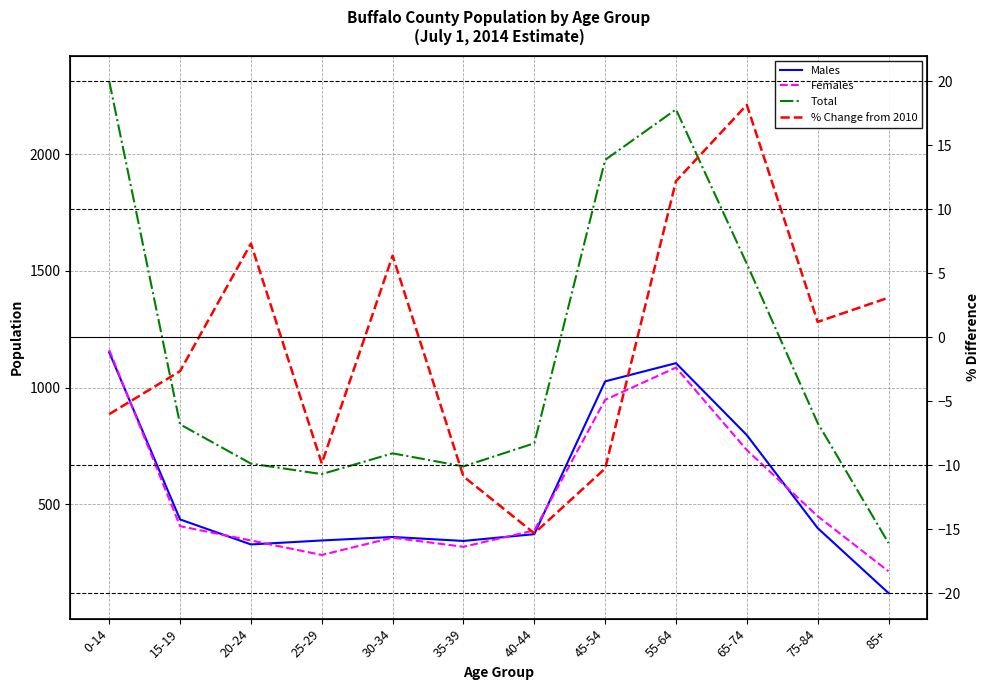

Reading right to left, transcribe all the data shown in this chart.

Males: 85+=121.0	75-84=399.0	65-74=797.0	55-64=1105.0	45-54=1027.0	40-44=373.0	35-39=344.0	30-34=361.0	25-29=346.0	20-24=329.0	15-19=436.0	0-14=1151.0
Females: 85+=214.0	75-84=450.0	65-74=733.0	55-64=1086.0	45-54=948.0	40-44=389.0	35-39=319.0	30-34=358.0	25-29=284.0	20-24=346.0	15-19=407.0	0-14=1161.0
Total: 85+=335.0	75-84=849.0	65-74=1530.0	55-64=2191.0	45-54=1975.0	40-44=762.0	35-39=663.0	30-34=719.0	25-29=630.0	20-24=675.0	15-19=843.0	0-14=2312.0
% Change from 2010: 85+=3.1	75-84=1.2	65-74=18.1	55-64=12.2	45-54=-10.3	40-44=-15.3	35-39=-10.9	30-34=6.4	25-29=-9.9	20-24=7.3	15-19=-2.7	0-14=-6.0